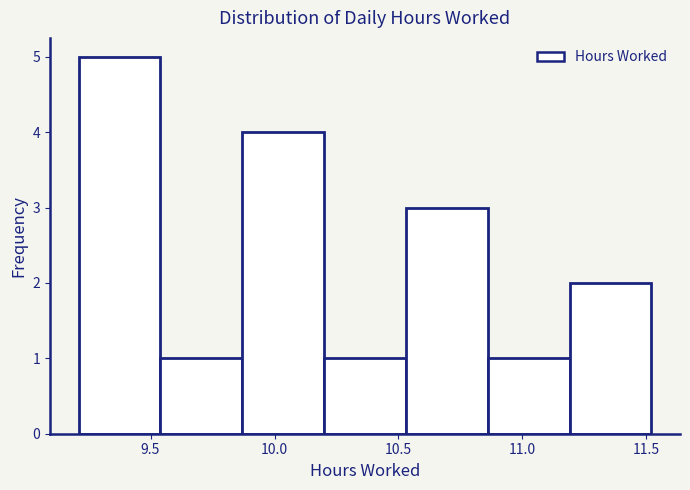

Over which range of the x-axis is the bar tallest?

9.21 to 9.54